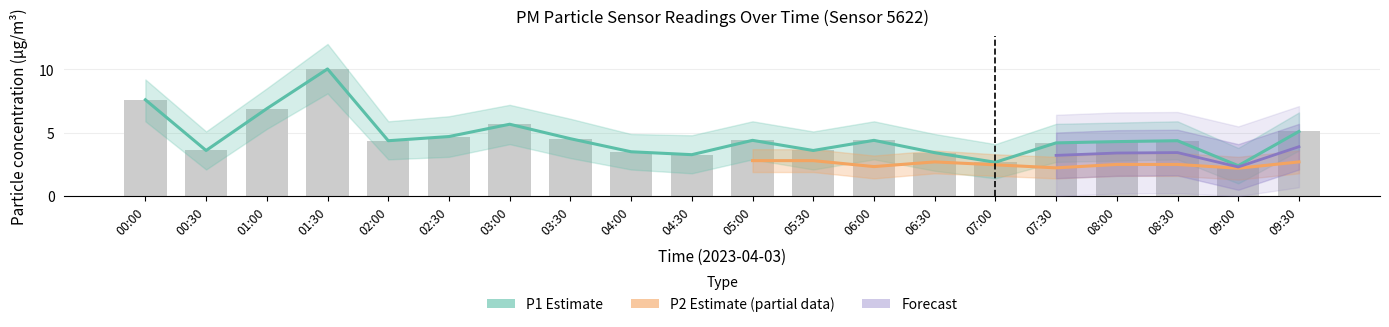

Is it true that P2_upper equals 6.2 at 00:30?

False